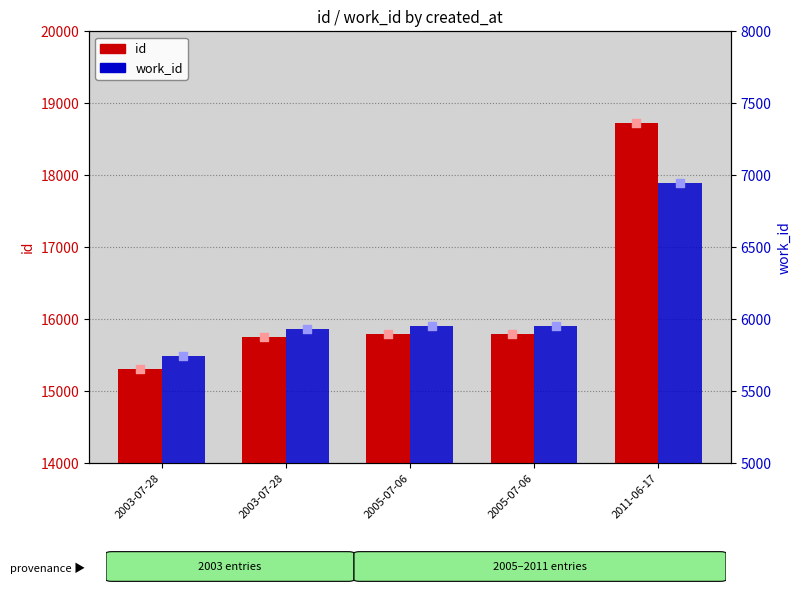

Which series contains the highest Y value?

id